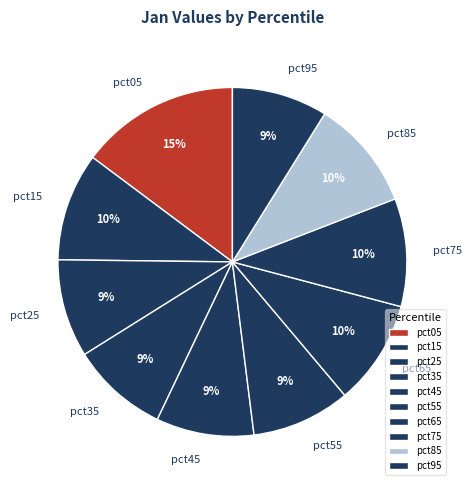

To the nearest percent, what portion does pct75 represent?

10%